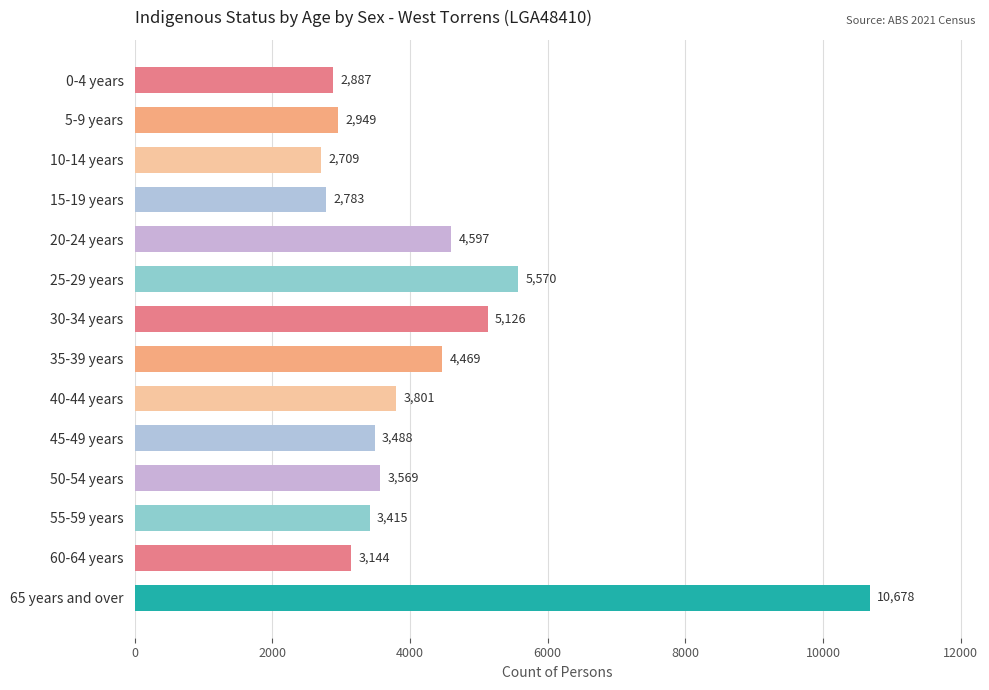

The value at 40-44 years is 5709. True or false?

False